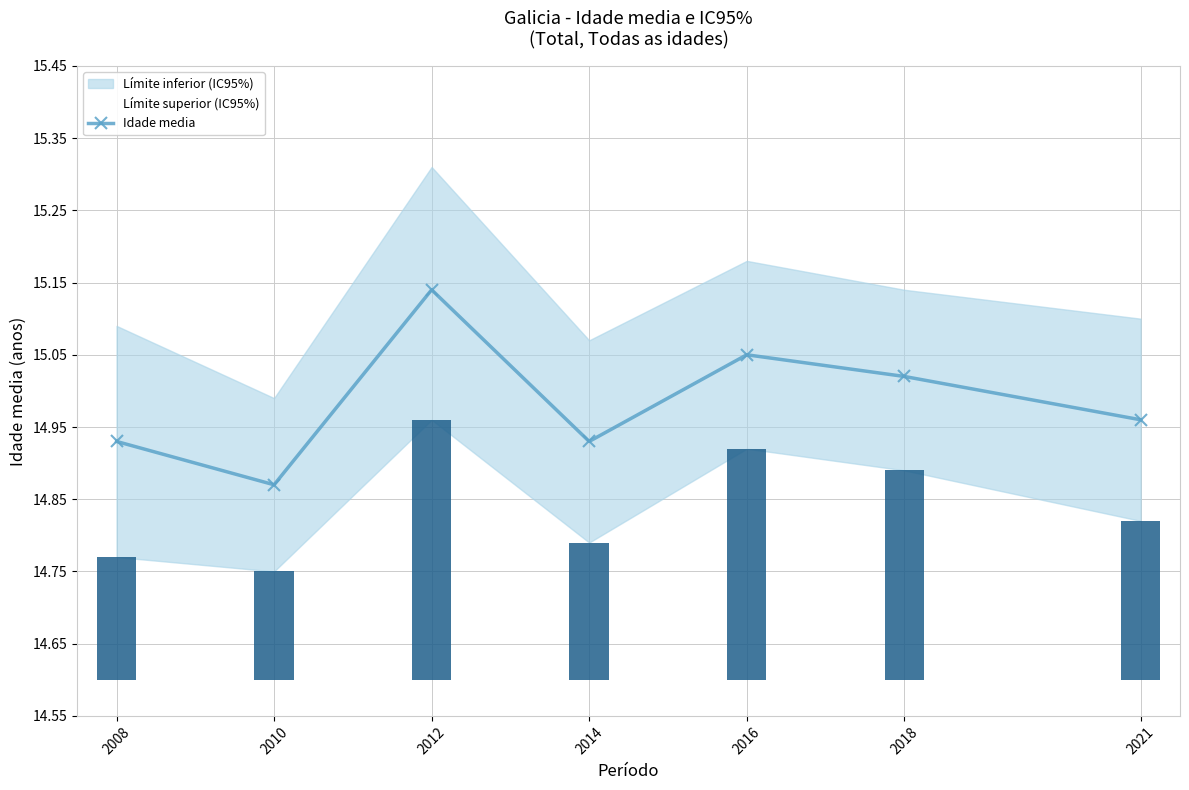

At which label does Idade media reach its peak?

2012